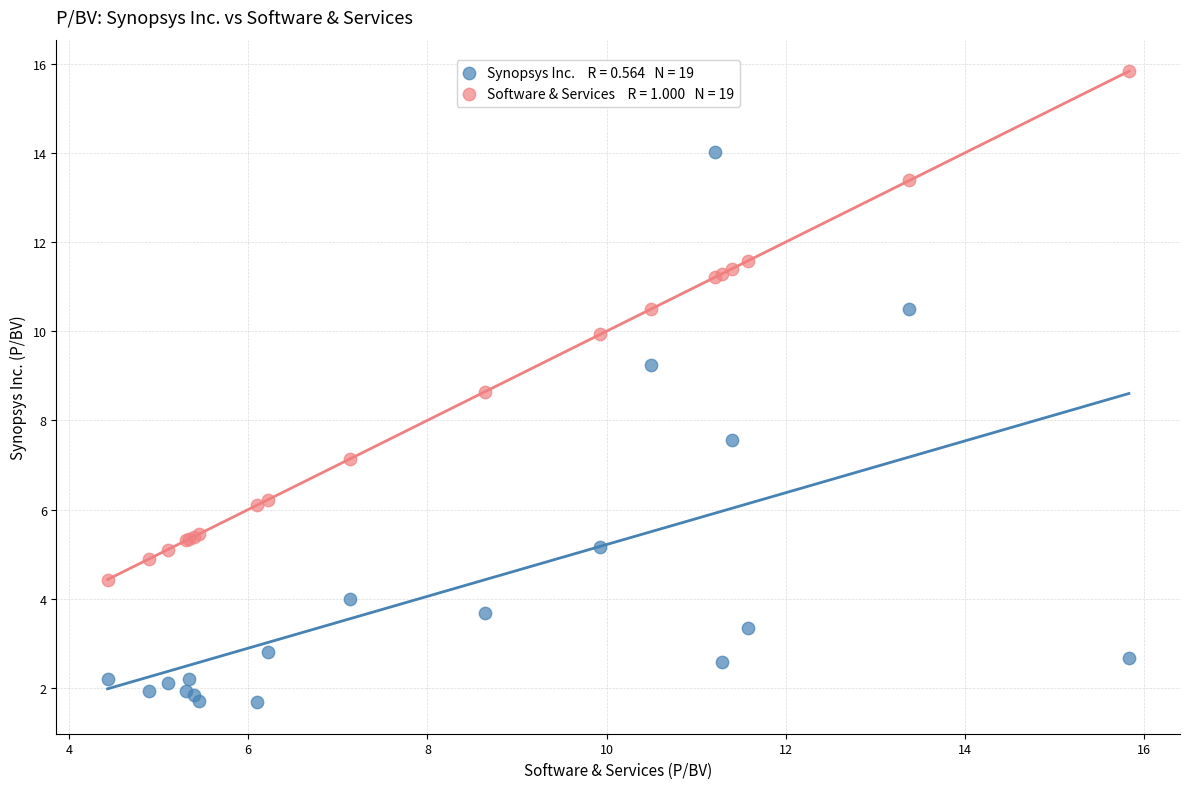

Across all series, what Y value is closest to 8?

7.6